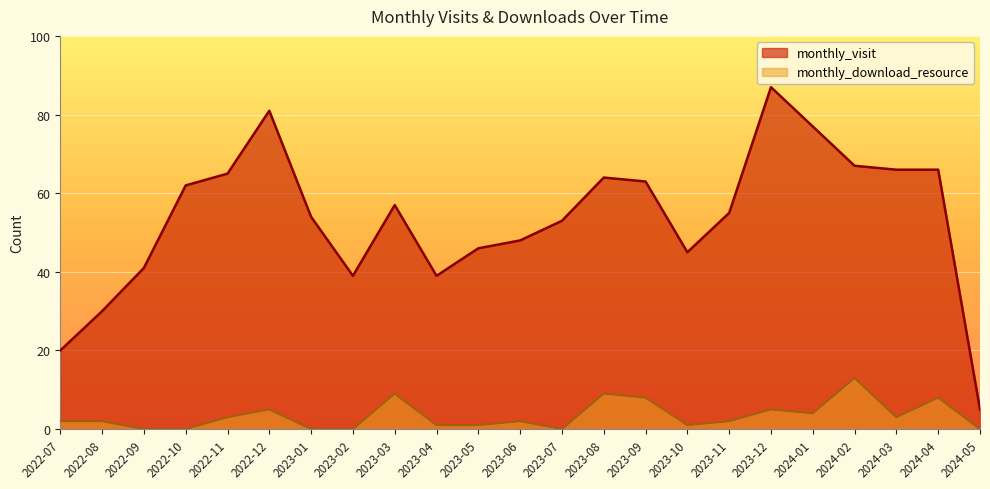

What are all the series names shown in the legend?

monthly_visit, monthly_download_resource